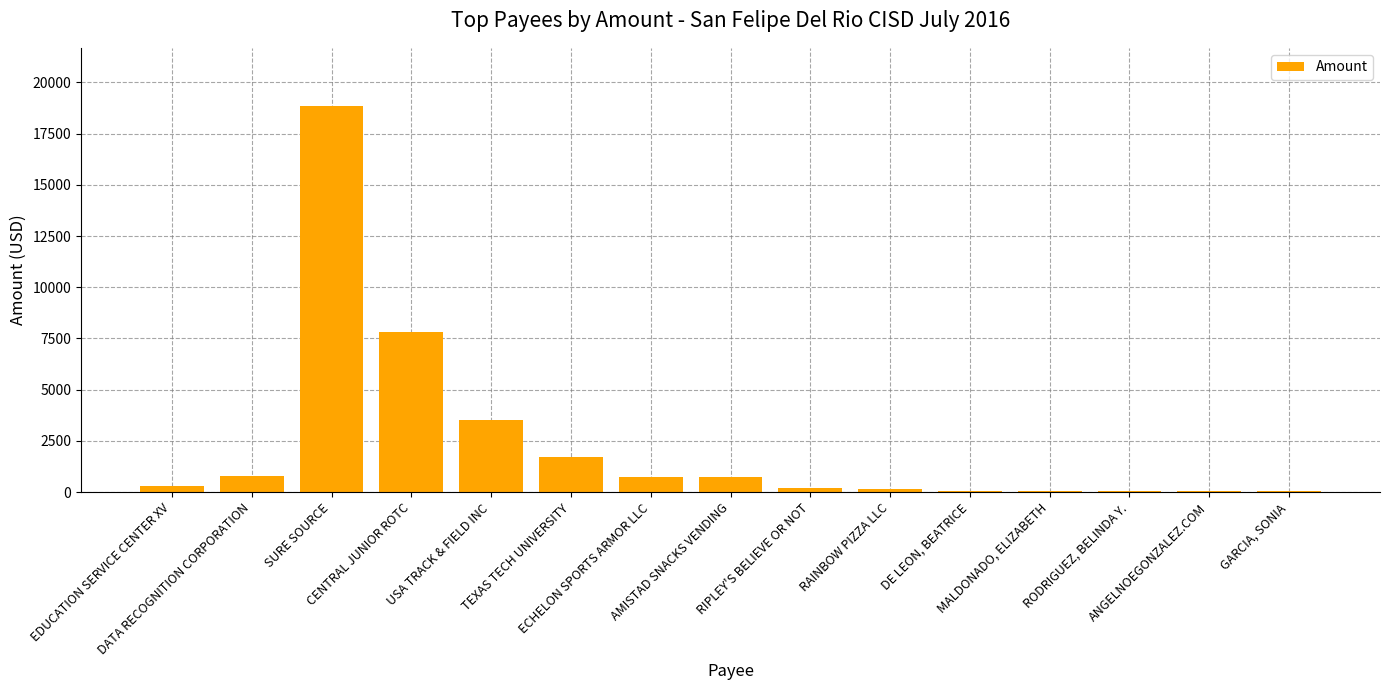

What is the maximum value shown in the chart?

18861.5